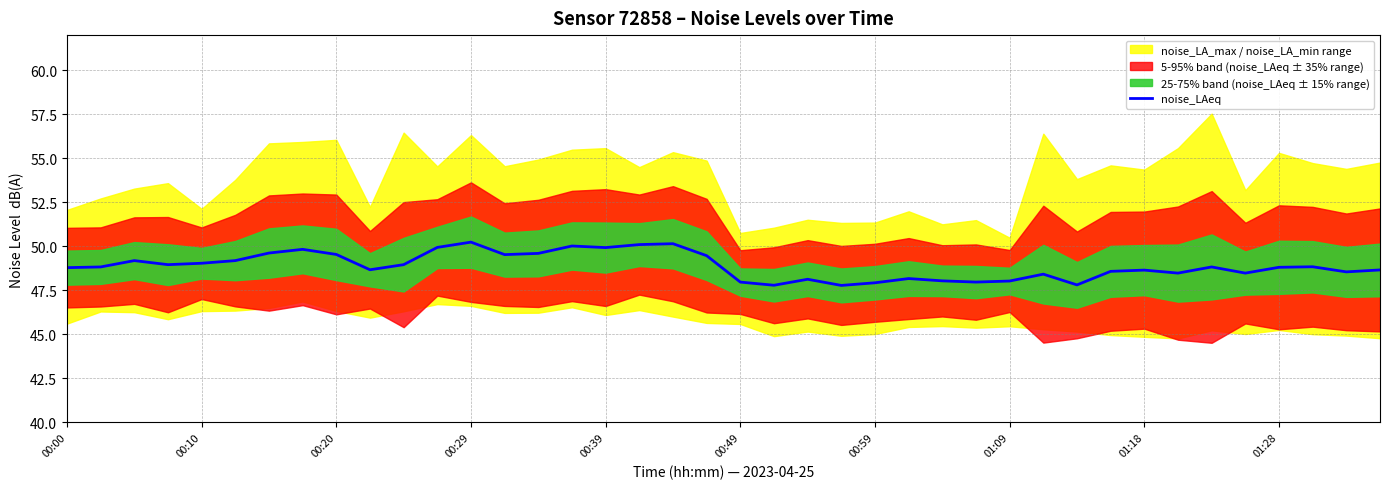

The value at 14 is 89.0. True or false?

False